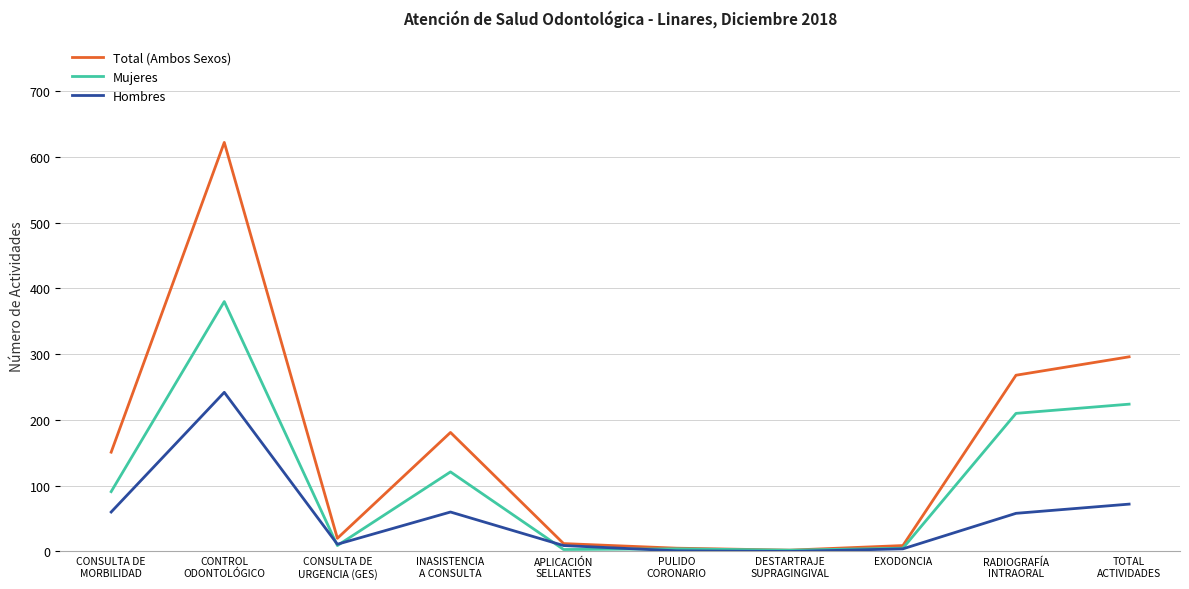

At which category is the sum across all series the highest?

CONTROL
ODONTOLÓGICO